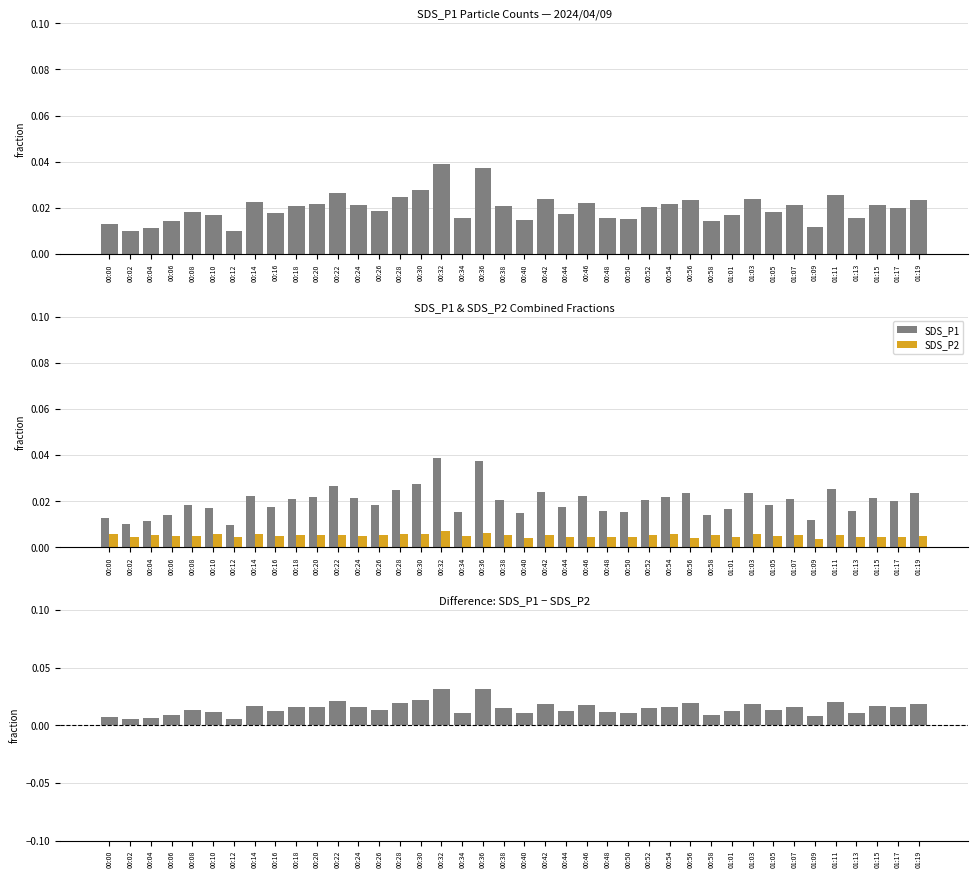

At which category does the chart reach its minimum across all series?

01:09